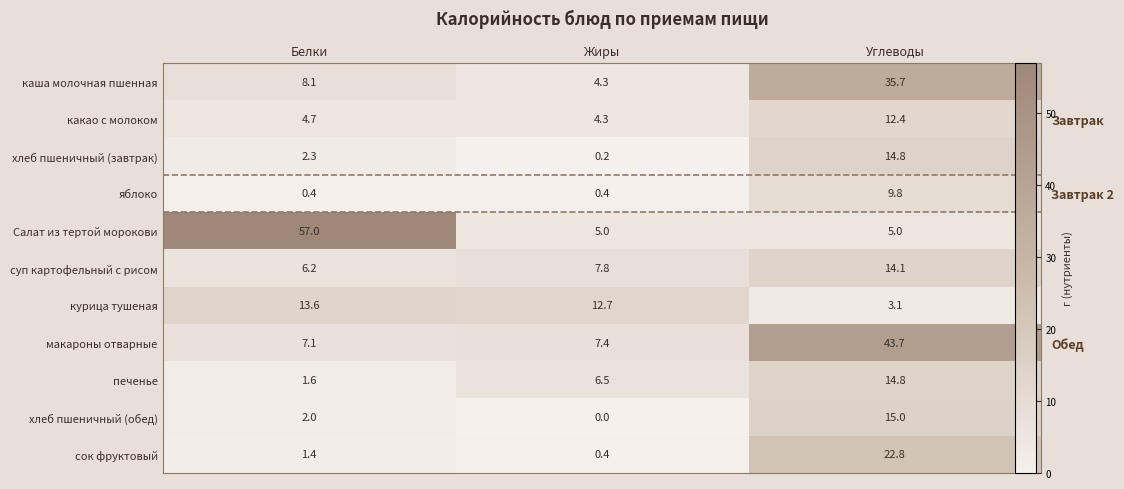

How many data points in каша молочная пшенная are above 8?

2